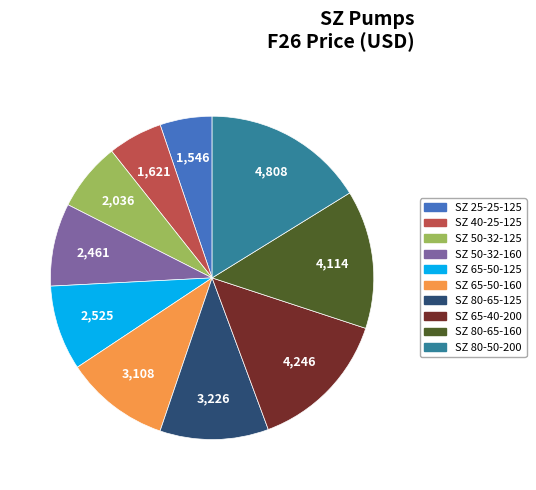

Count the number of slices in the pie.

10